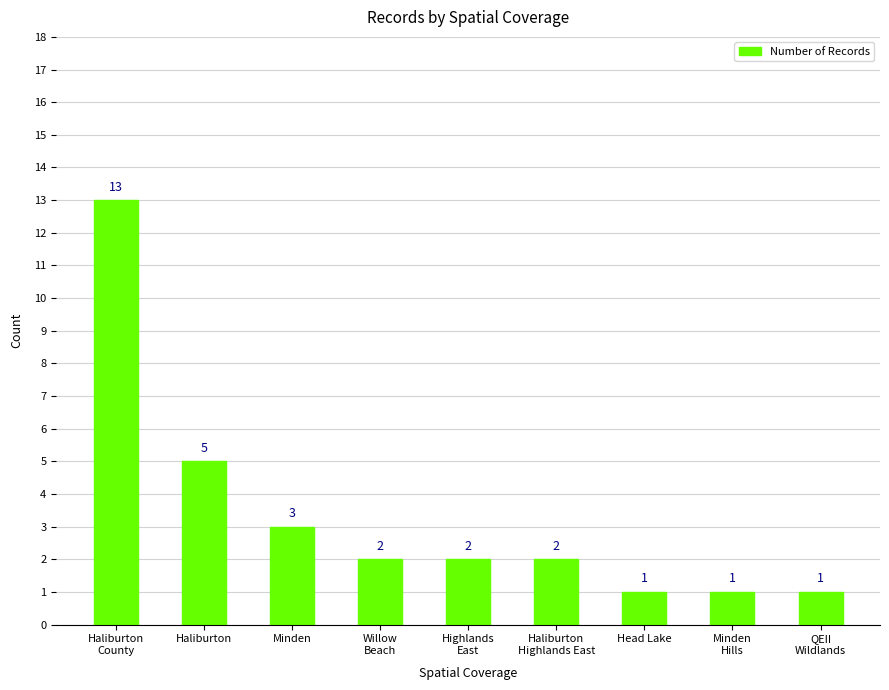

Read the value at Haliburton
Highlands East.

2